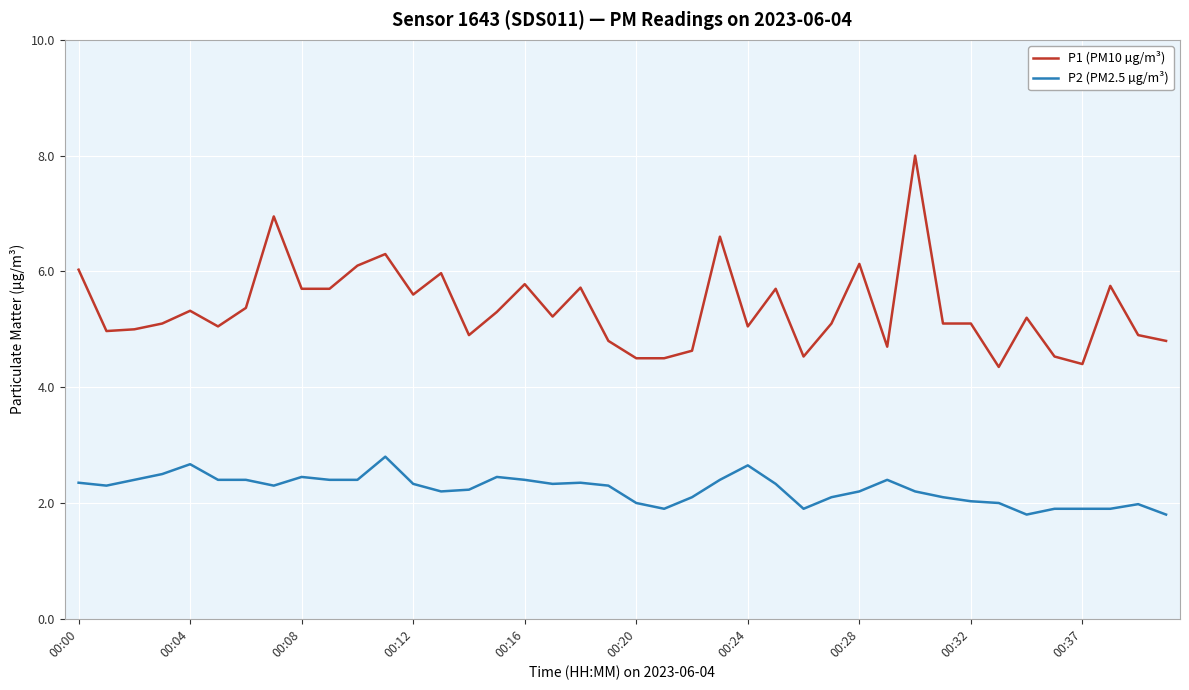

What is the difference between the maximum and minimum values in the P2 (PM2.5 µg/m³) series?

1.0